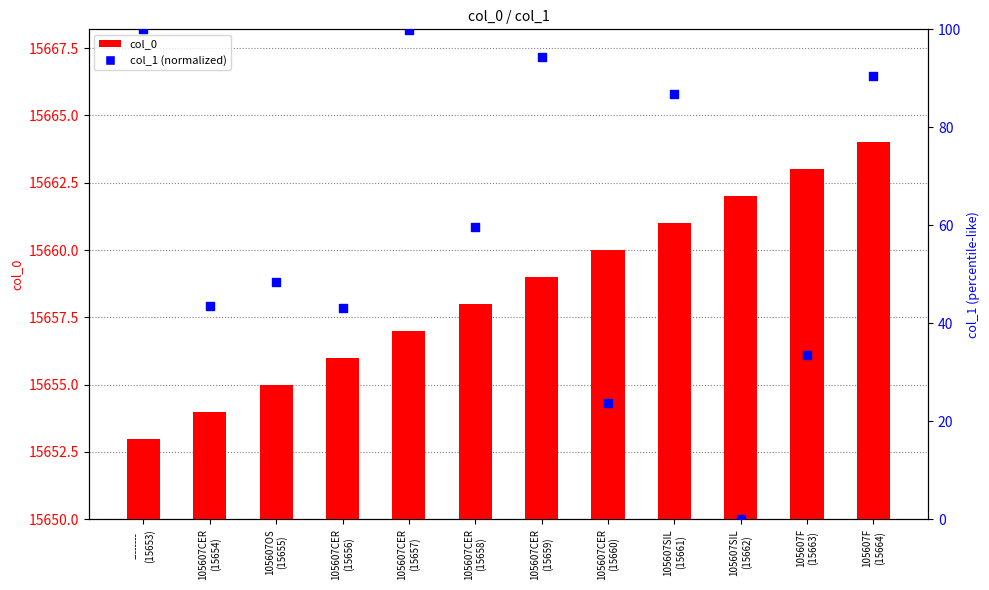

At how many categories does at least one series exceed 67?

5